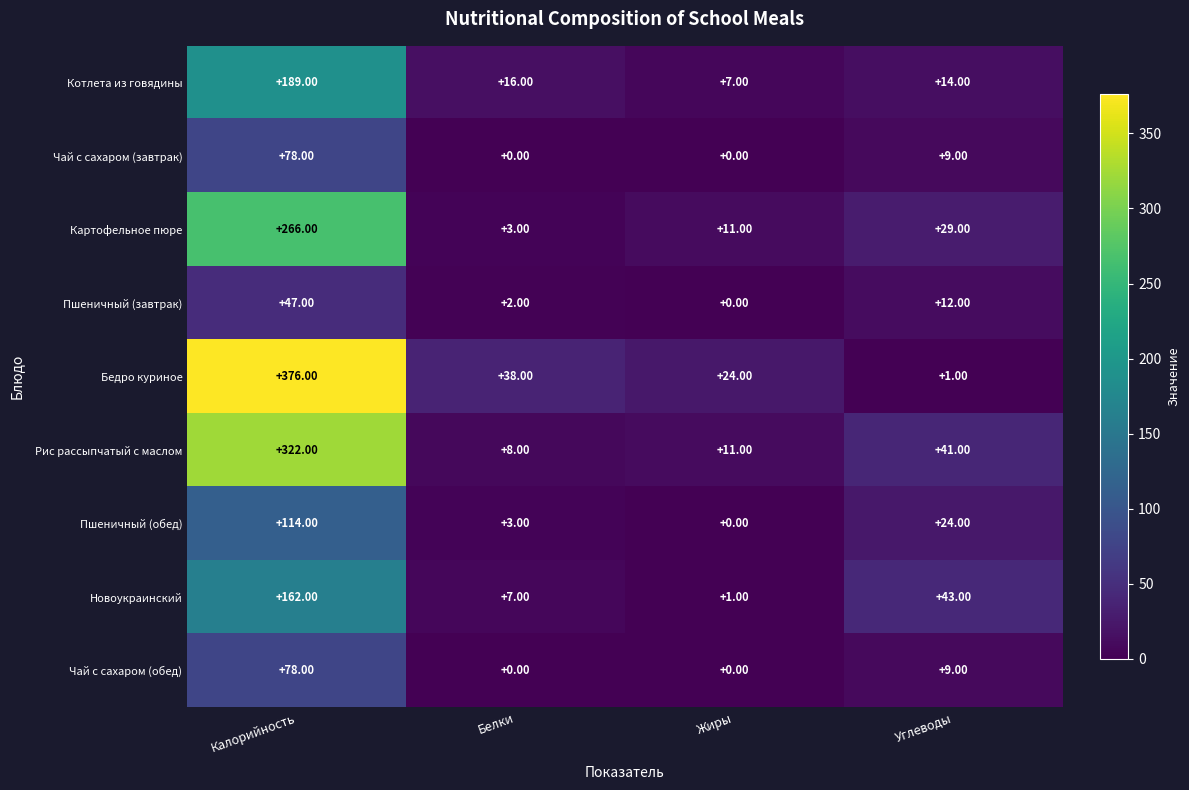

Which series has the largest total across all categories?

Бедро куриное